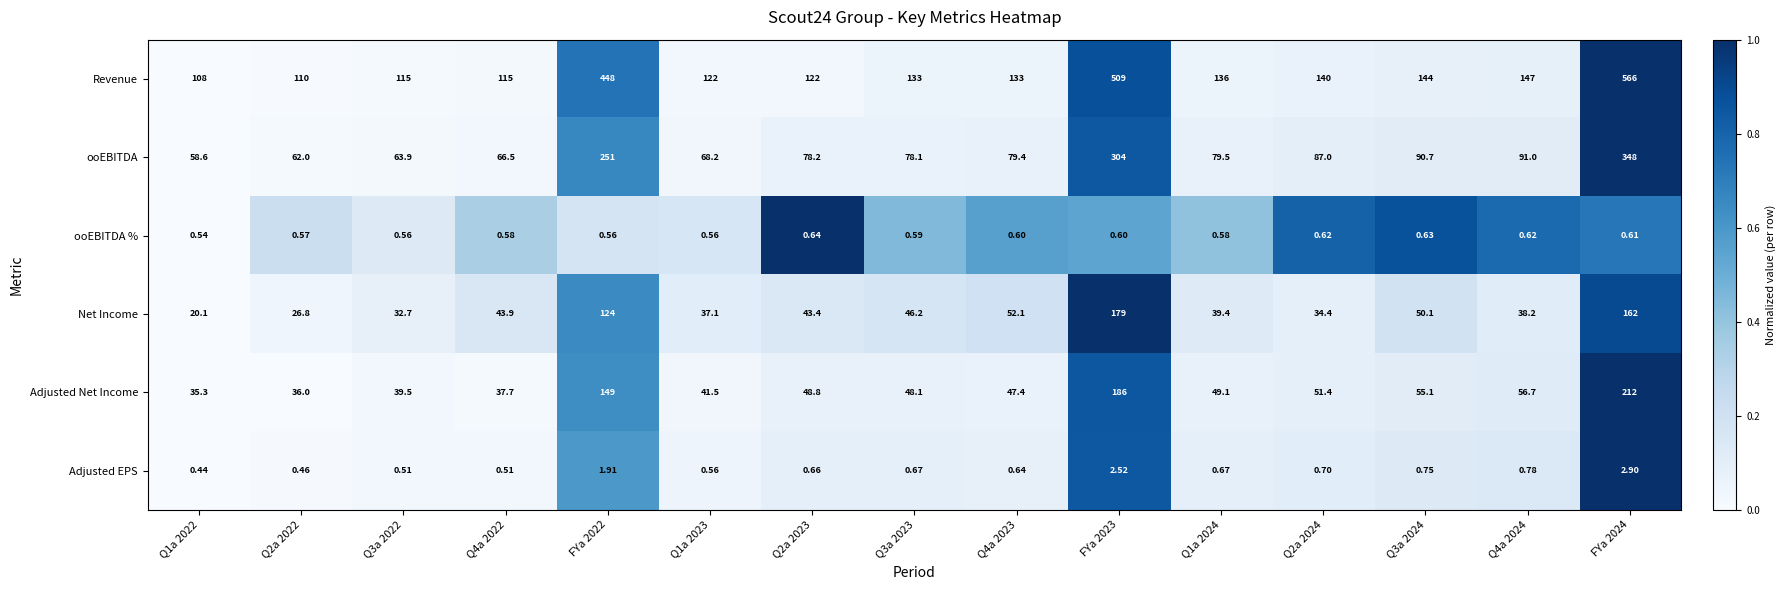

Which series has the largest total across all categories?

Revenue